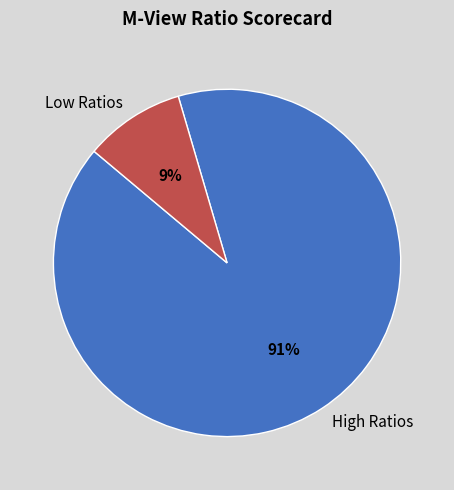

True or false: Low Ratios accounts for 3% of the total.

False